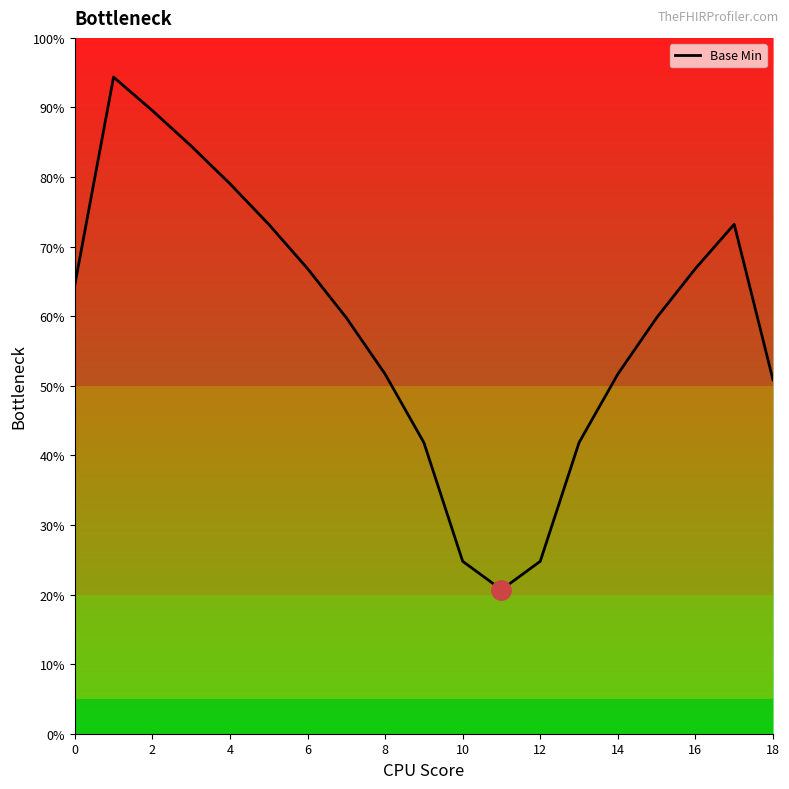

Does the chart have visible grid lines?

No